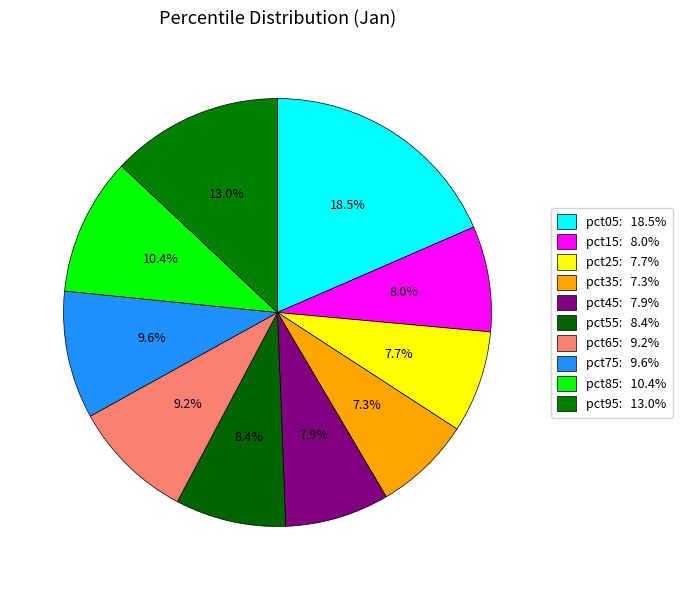

Does any single category account for the majority?

No